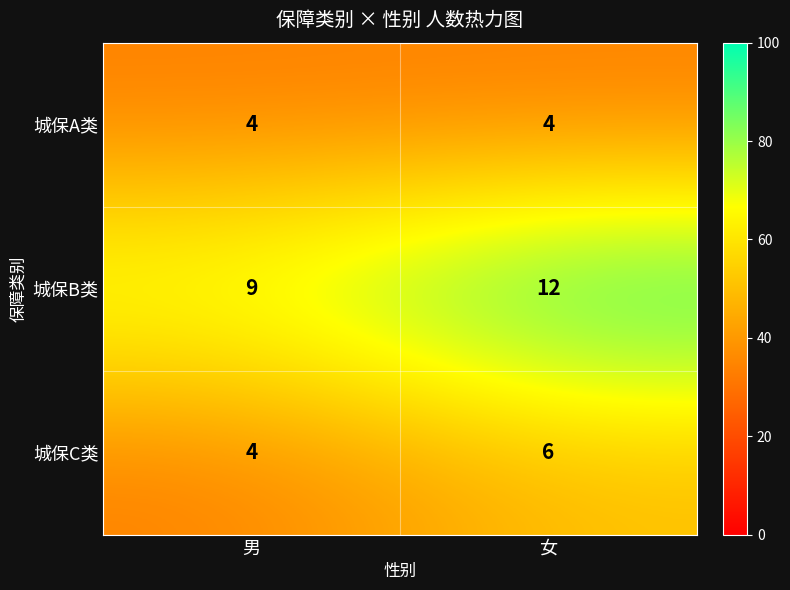

Reading right to left, extract all data points from this chart.

城保A类: 女=4	男=4
城保B类: 女=12	男=9
城保C类: 女=6	男=4